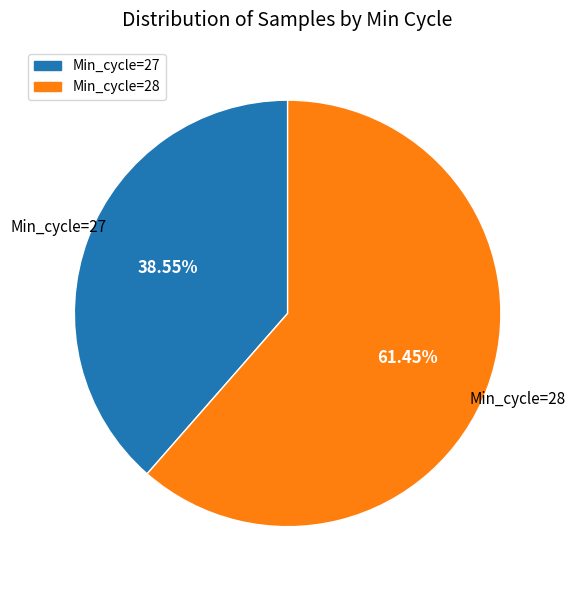

How many segments does this pie chart have?

2